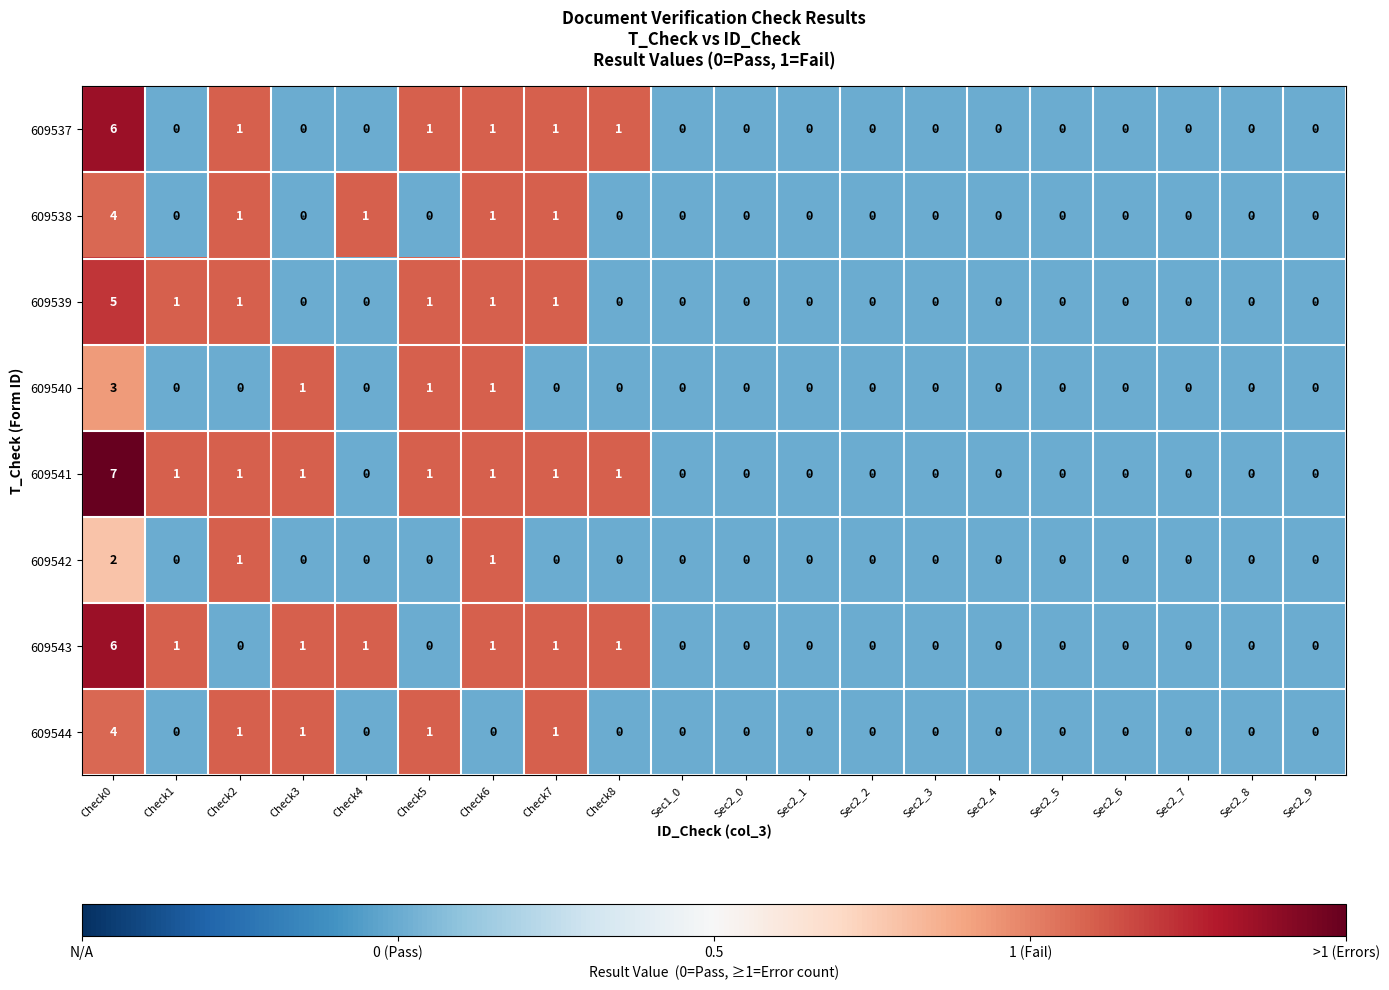

Which series has the largest range (max minus min)?

609541